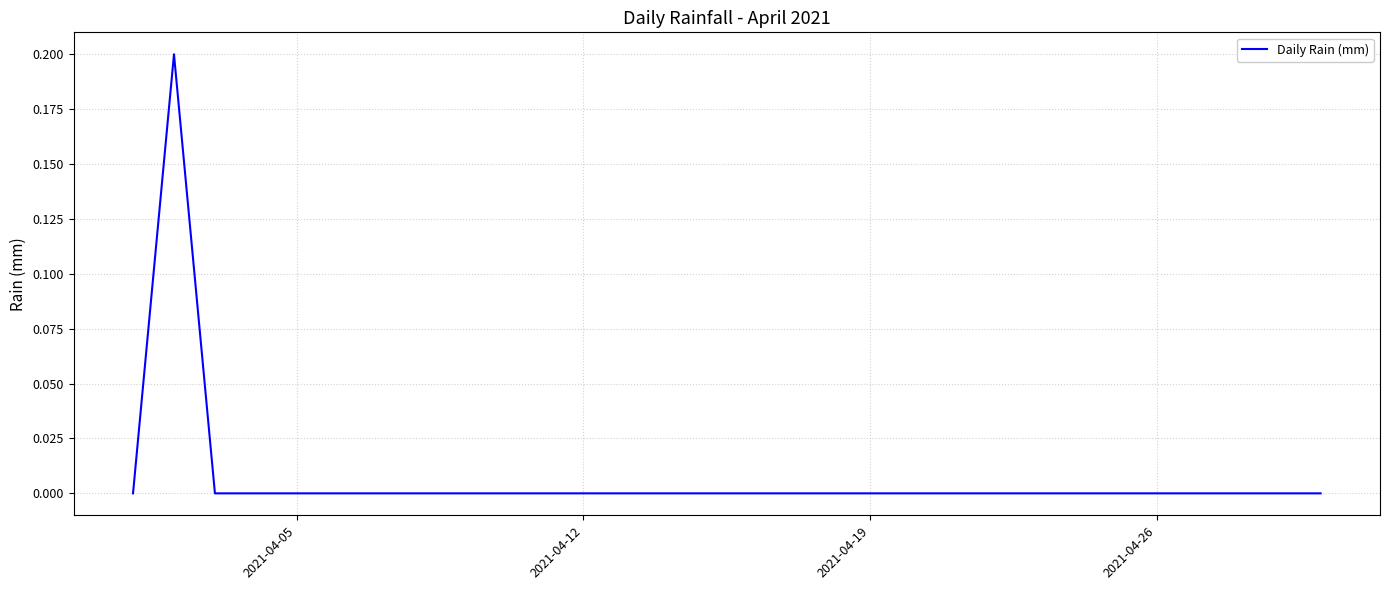

What is the difference between the maximum and minimum values?

0.2